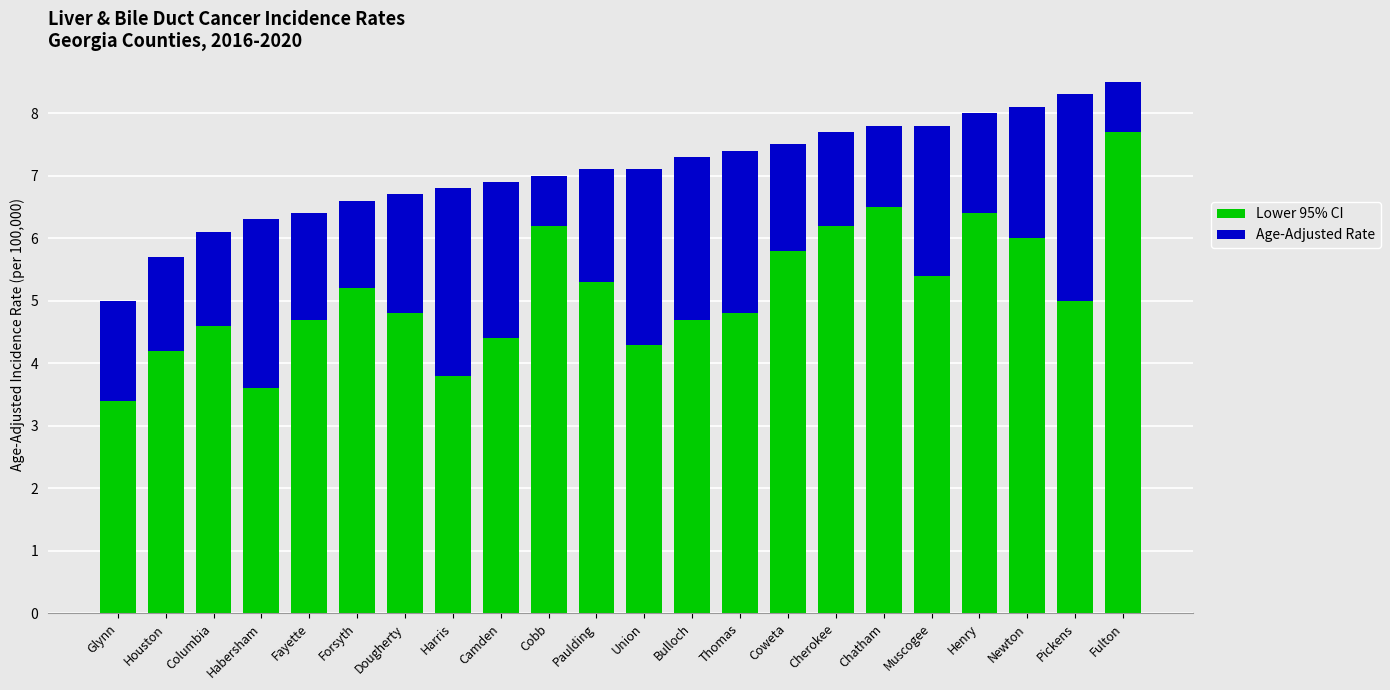

What is the difference between the maximum and second lowest values in the Lower 95% CI series?

4.1